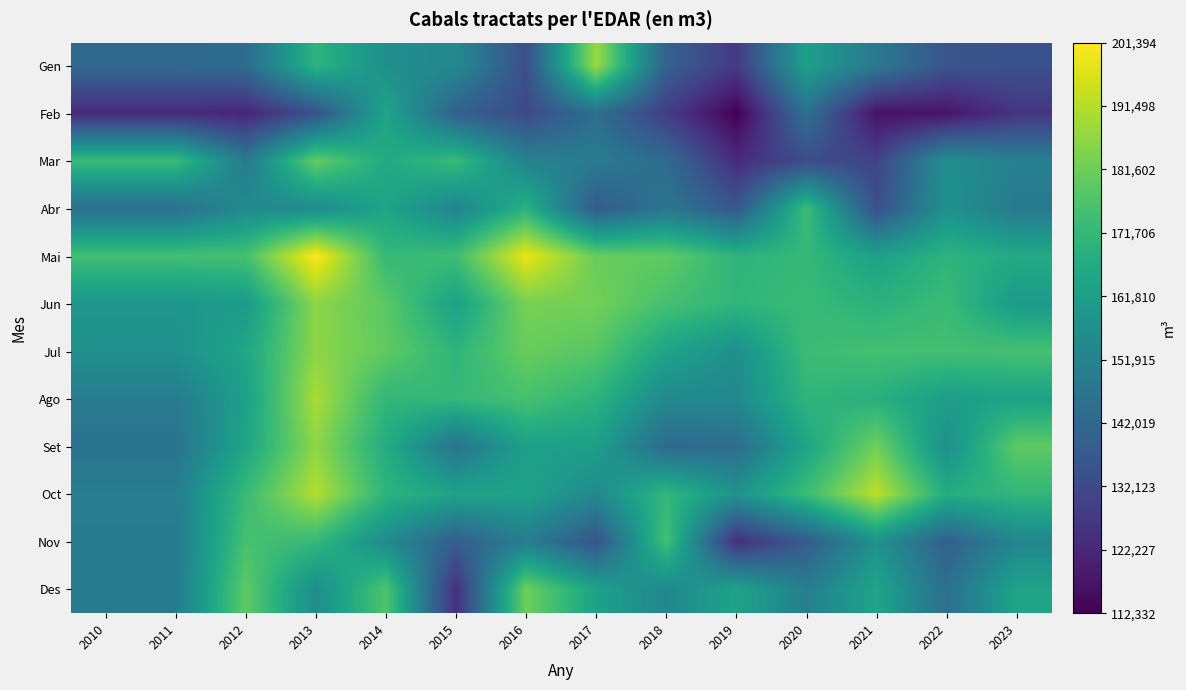

Which series has the largest total across all categories?

Mai